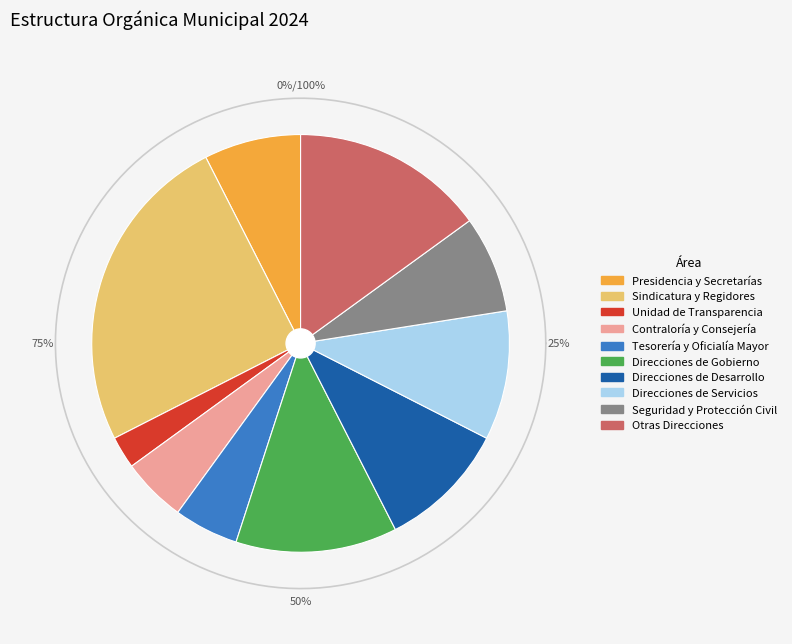

To the nearest percent, what percentage of the pie is Otras Direcciones?

15%